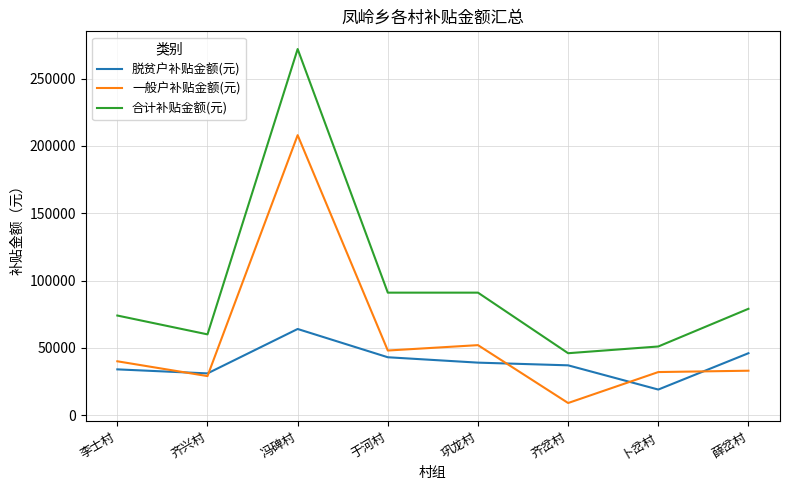

What is the difference between the highest and lowest values at 李士村?

40000